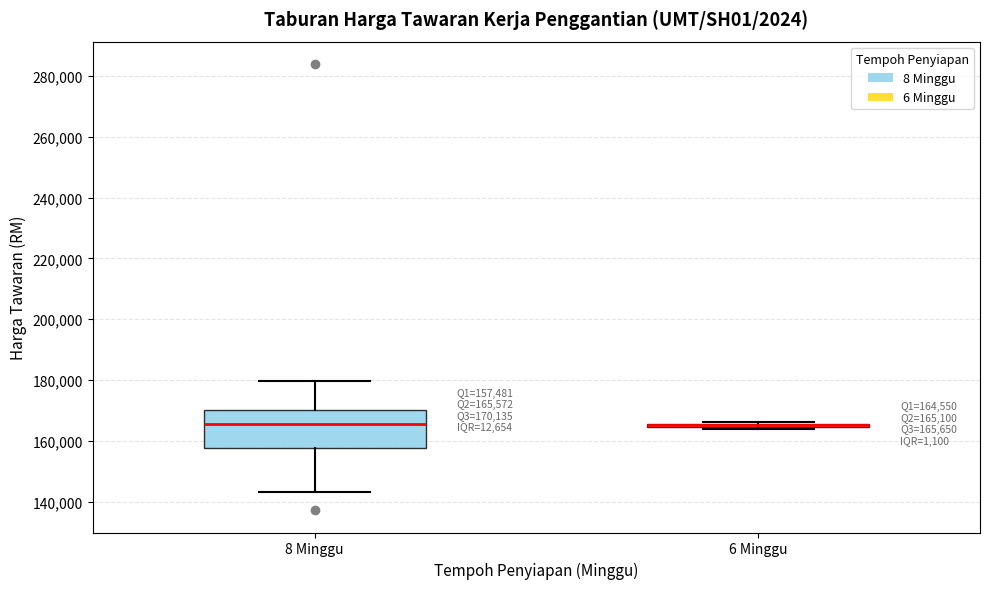

Which box is the tallest, from its lower edge to its upper edge?

8 Minggu